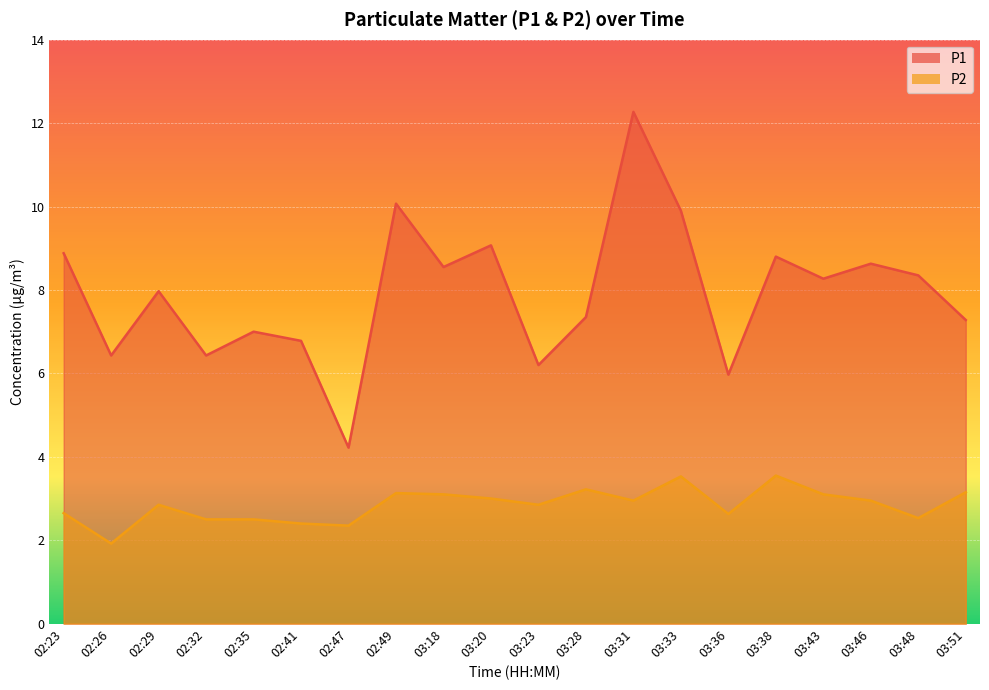

What is the label of the 16th point from the left?

03:38